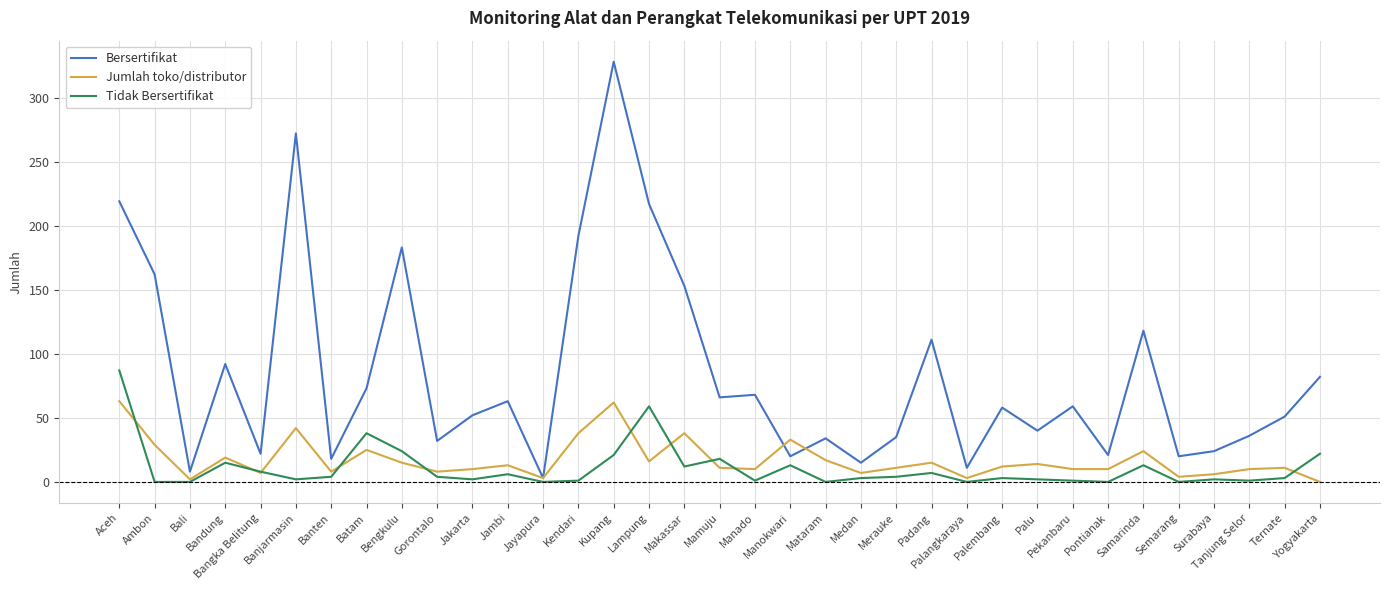

At which category is the sum across all series the highest?

Kupang